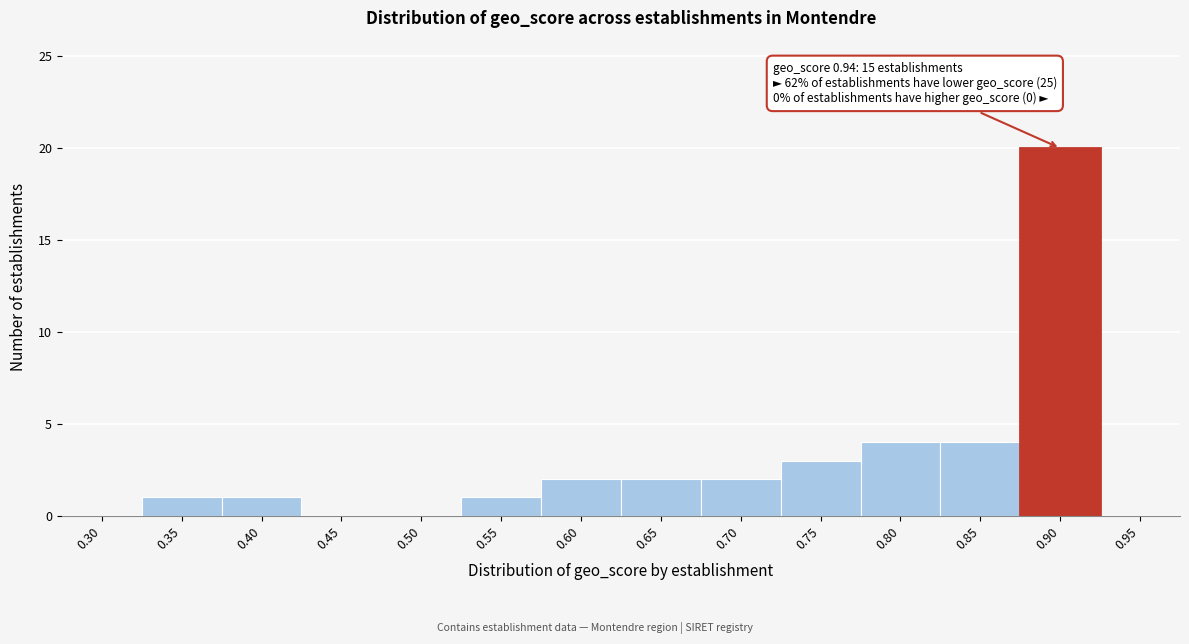

Reading right to left, transcribe all the data shown in this chart.

0.95=0	0.90=20	0.85=4	0.80=4	0.75=3	0.70=2	0.65=2	0.60=2	0.55=1	0.50=0	0.45=0	0.40=1	0.35=1	0.30=0